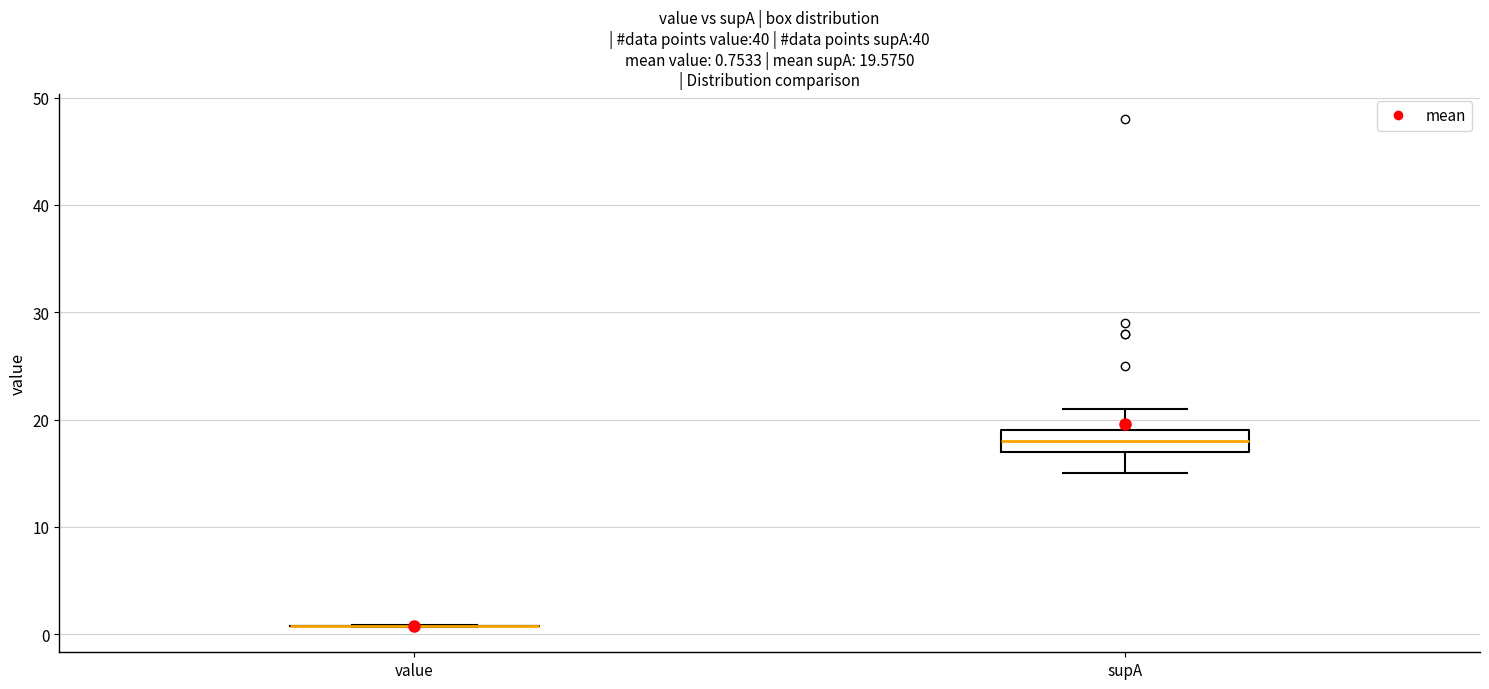

Which box is the tallest, from its lower edge to its upper edge?

supA